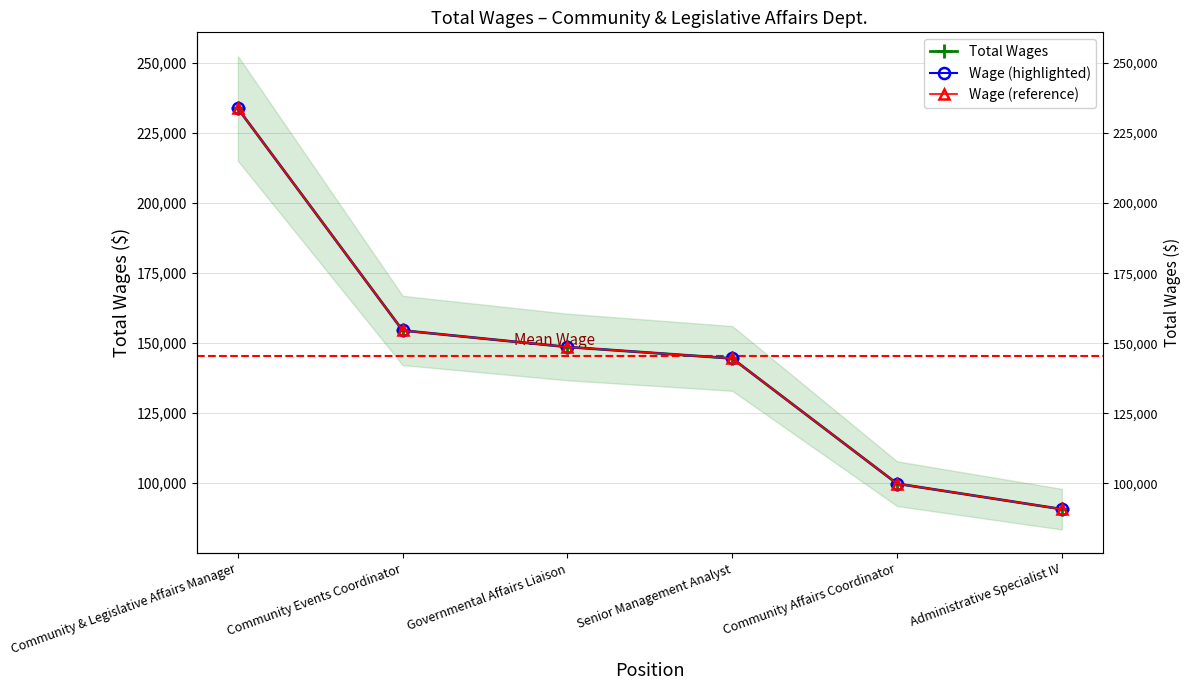

What is the difference between the second highest and minimum values in the Wage (highlighted) series?

63803